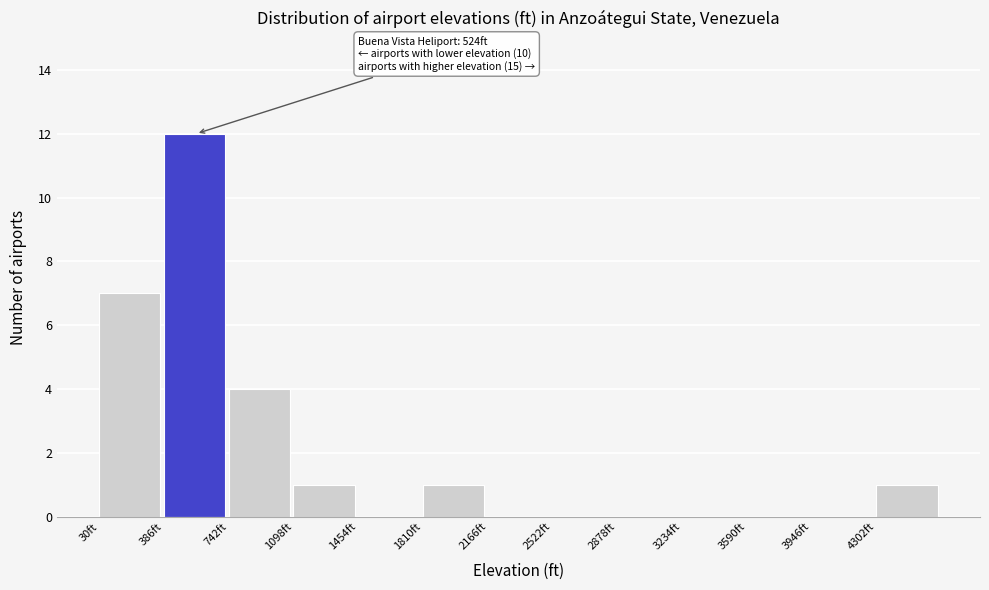

Which range on the x-axis has the tallest bar?

400 to 750